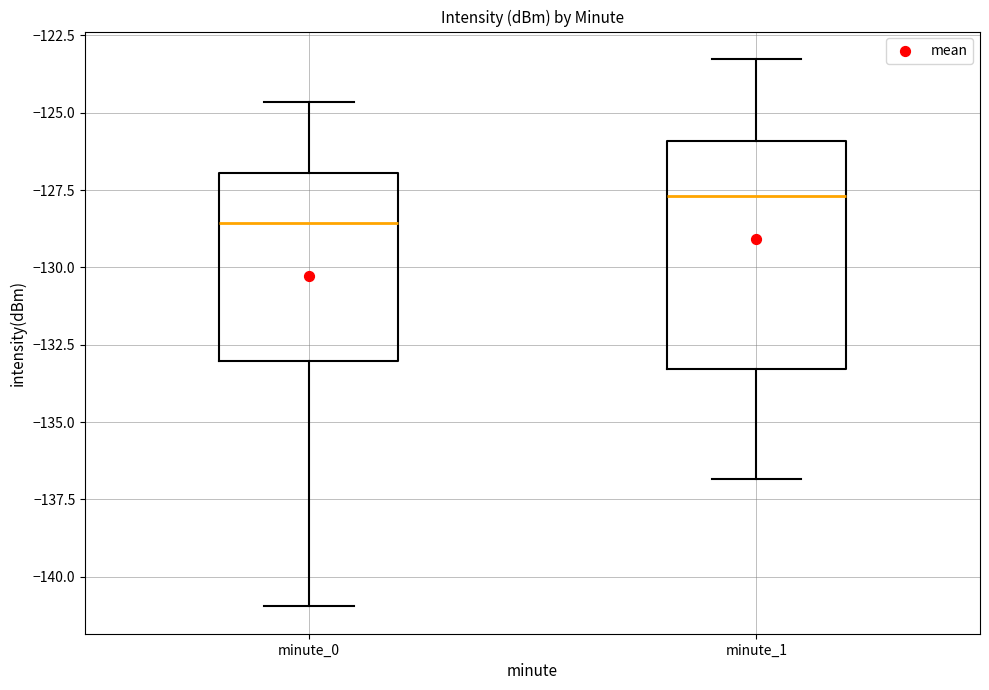

Reading left to right, read every box against the y-axis: the position of its median line, the range the box covers, and the ends of its whiskers. The values are not printed on the chart, so give them approximately, as read against the axis.

minute_0: median -128.5, box -133.0 to -127.0, whiskers -141.0 to -124.5
minute_1: median -127.5, box -133.5 to -126.0, whiskers -137.0 to -123.5